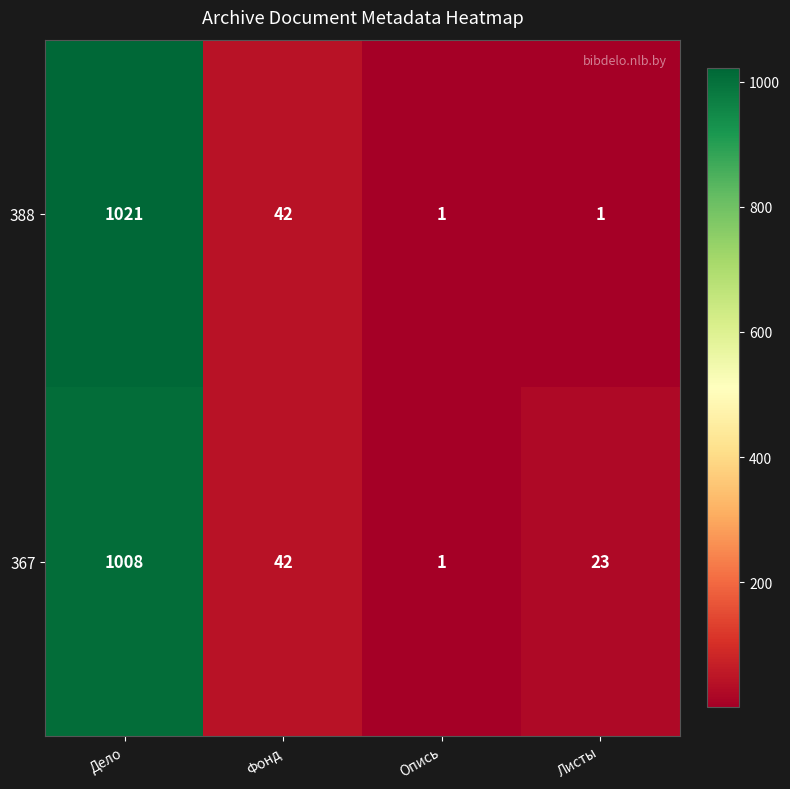

How many series are shown in this chart?

2